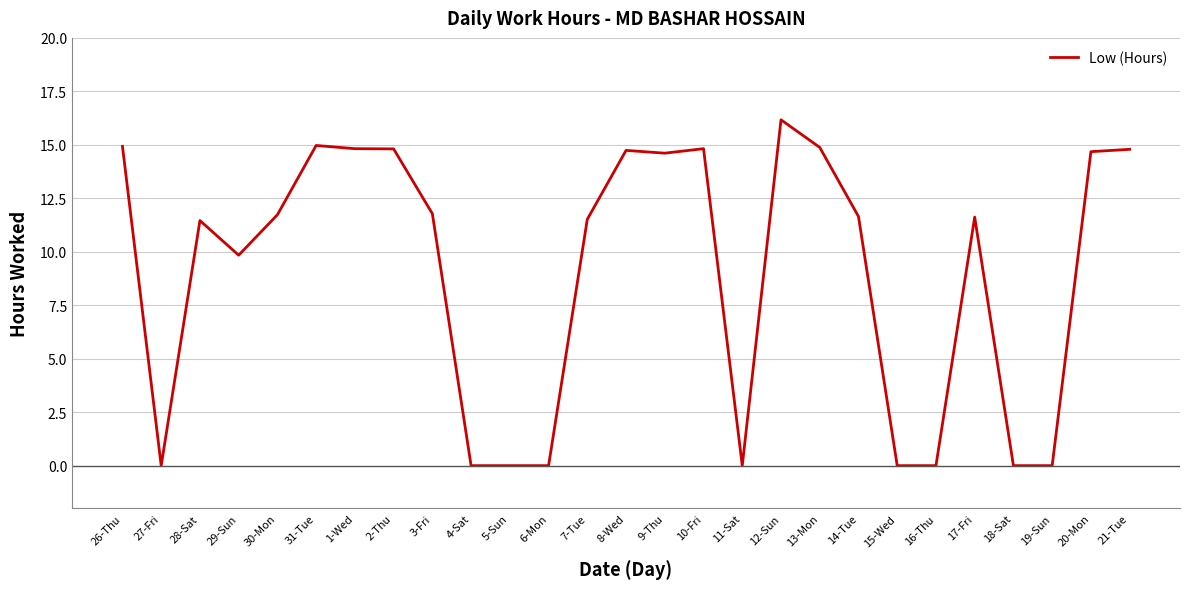

What is the difference between the values at 14-Tue and 9-Thu?

3.0